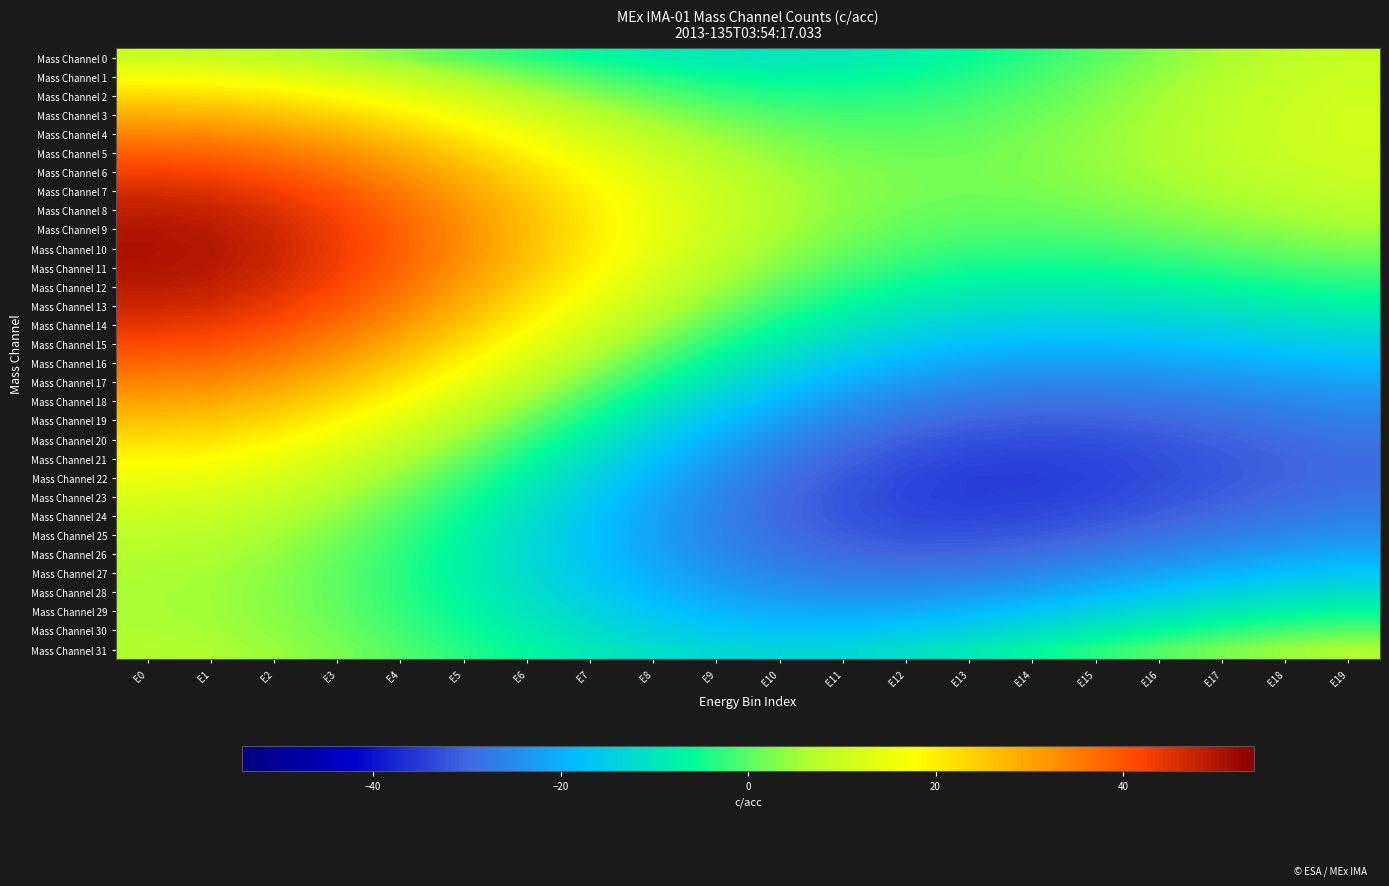

Count the number of data series in this chart.

32